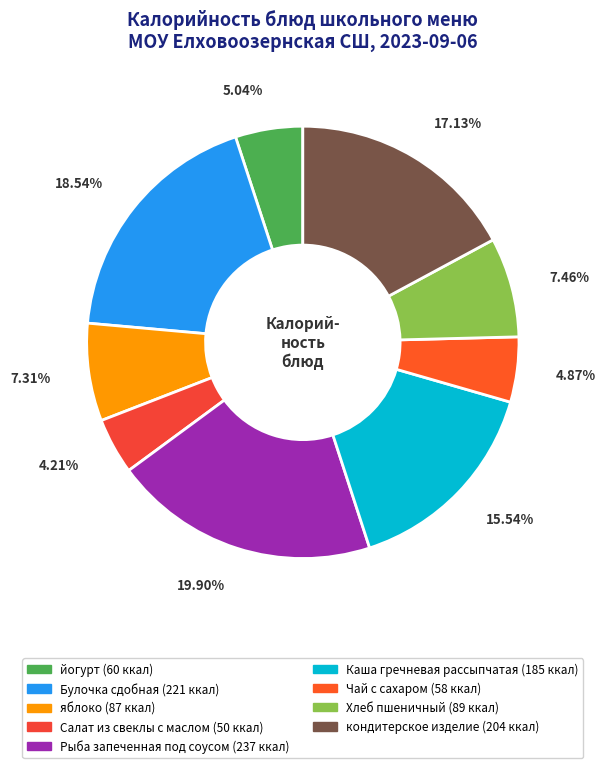

To the nearest percent, what portion does Хлеб пшеничный represent?

7%